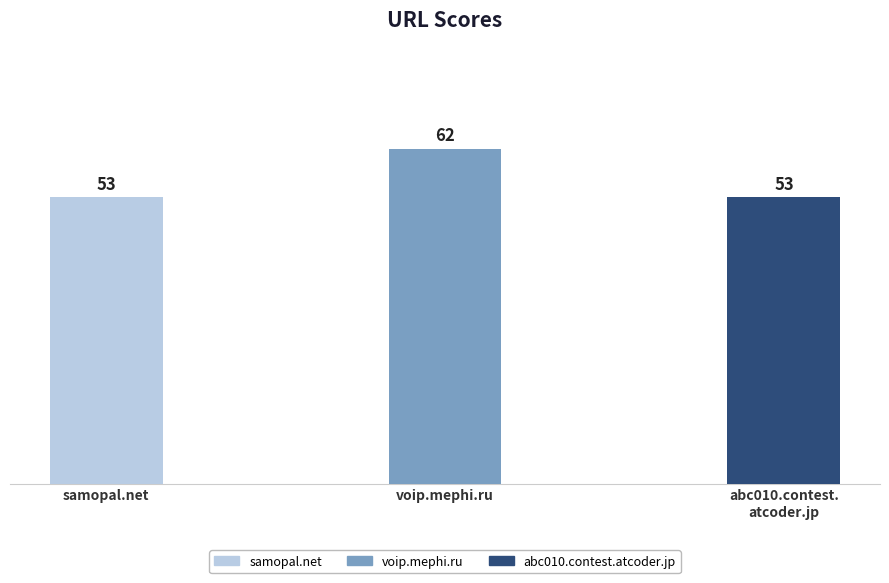

The chart shows a value of 53 at samopal.net. True or false?

True